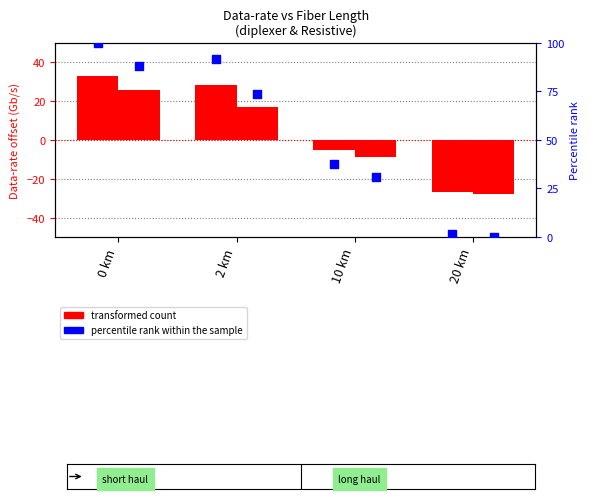

Which series reaches the minimum Y coordinate?

Resistive (transformed count)